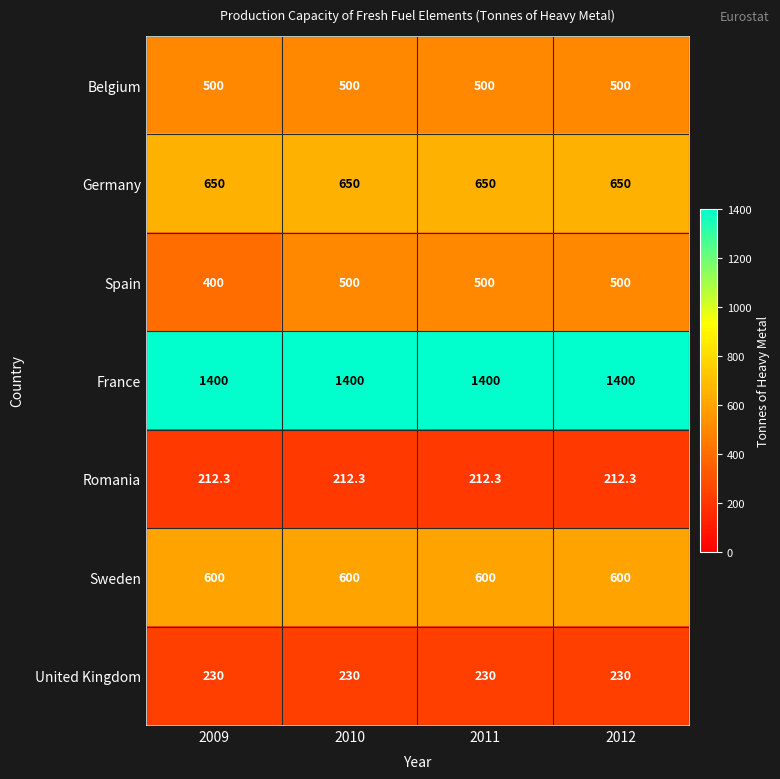

What is the difference between the highest and lowest values at 2009?

1187.7